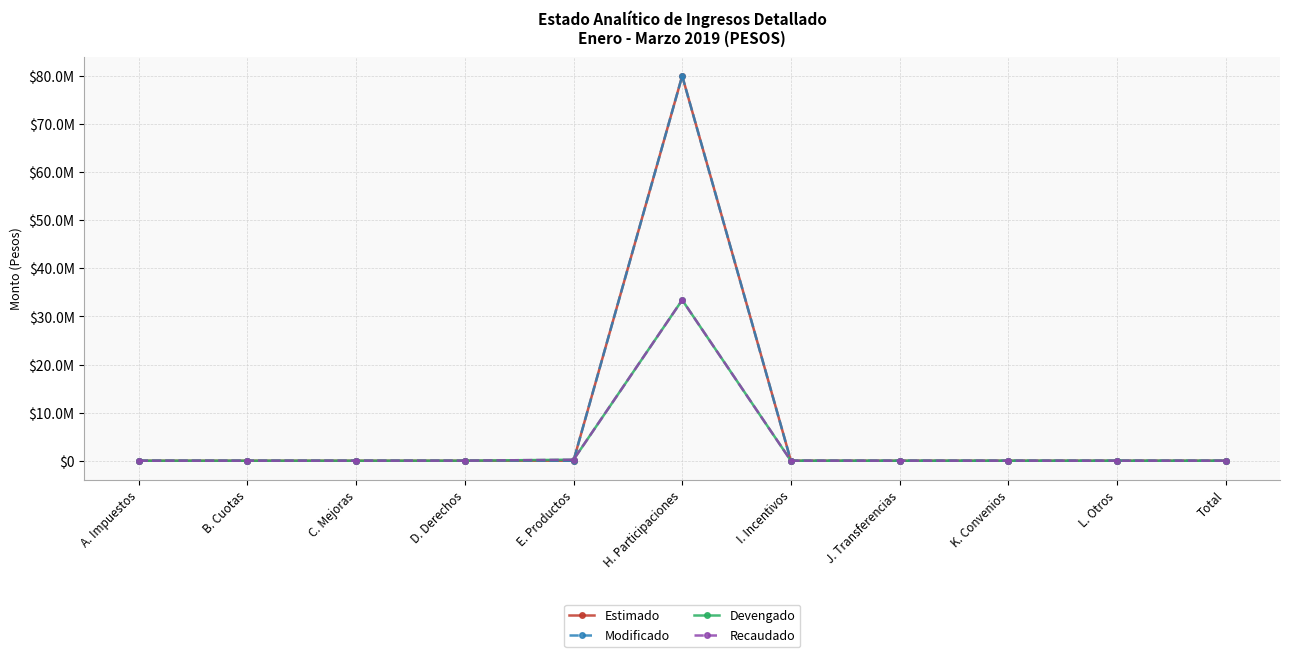

Is this an area chart (filled region under the line)?

No